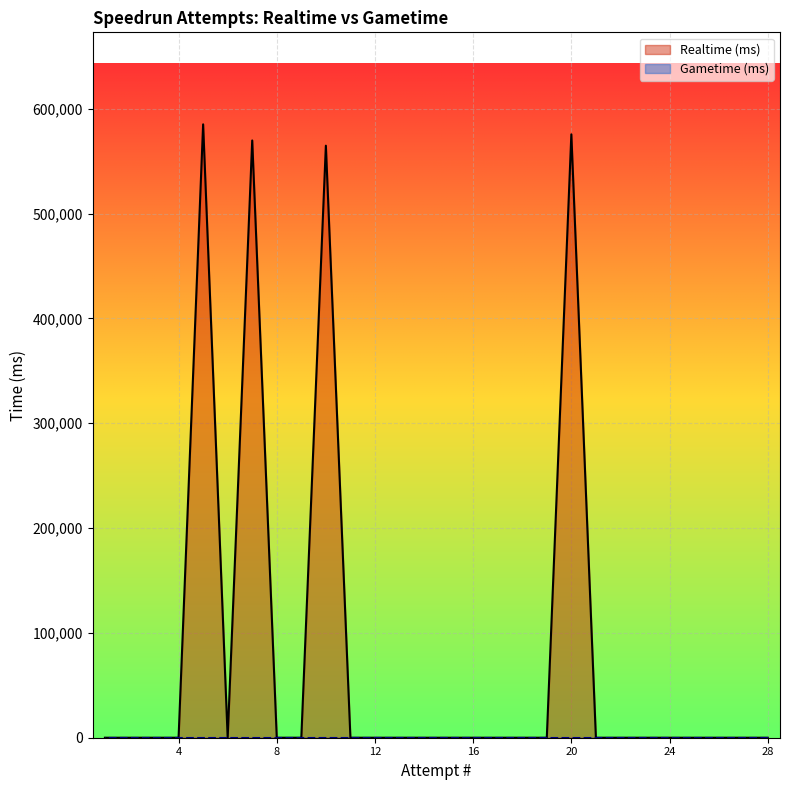

How many points are lower than both their immediate neighbors (excluding endpoints)?

1